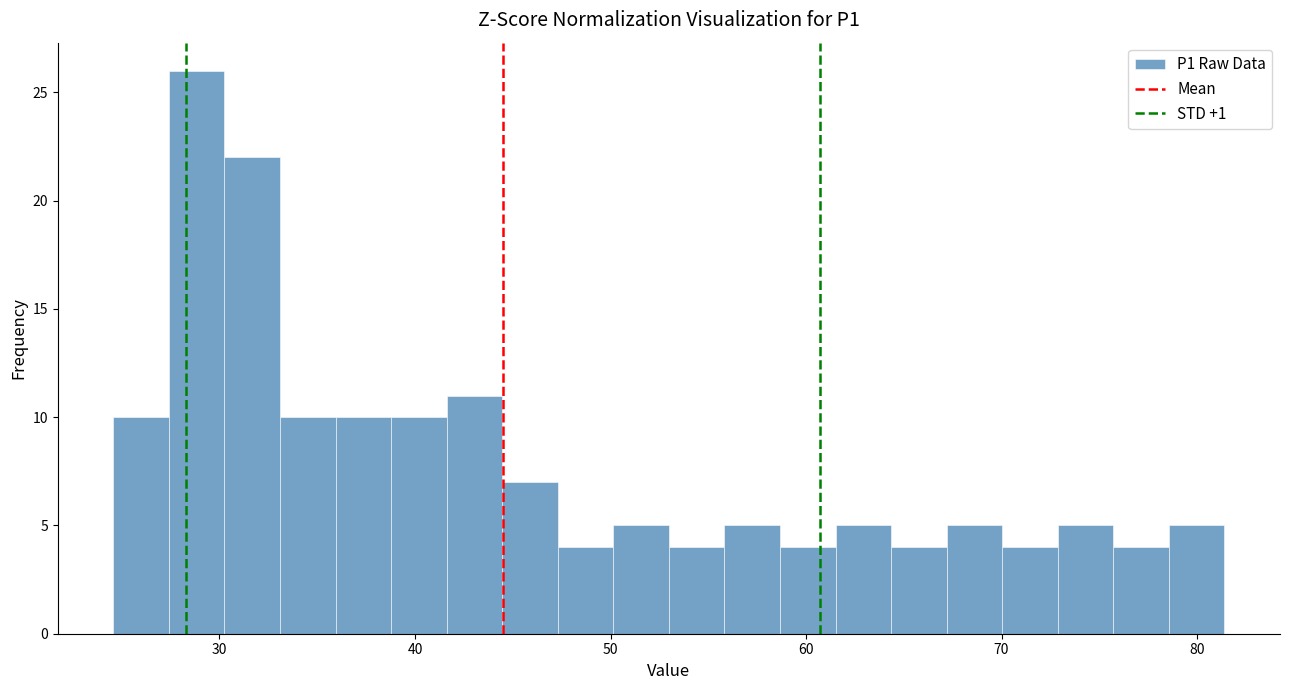

Around what value on the x-axis is the tallest bar? Give the approximate position of its centre, as read against the axis.

29